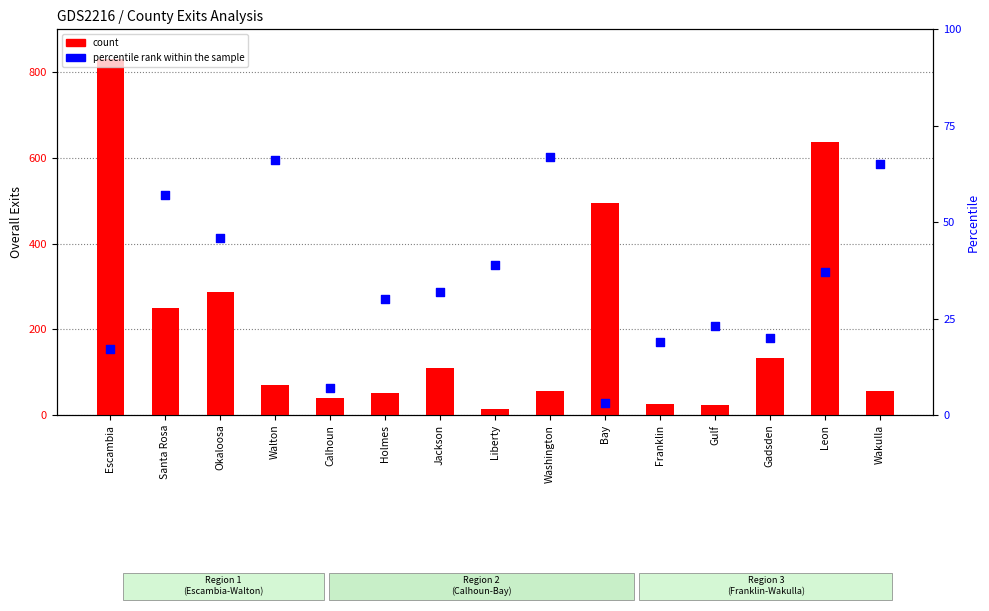

What are all the series names shown in the legend?

count, percentile rank within the sample